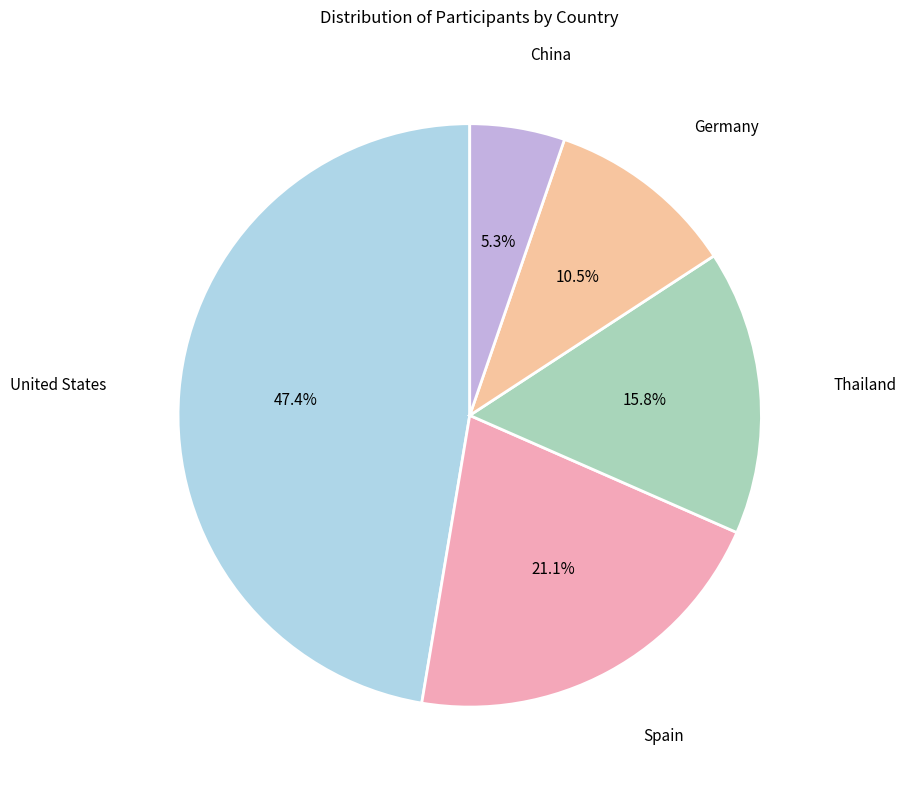

Rank the categories by value from lowest to highest.

China, Germany, Thailand, Spain, United States